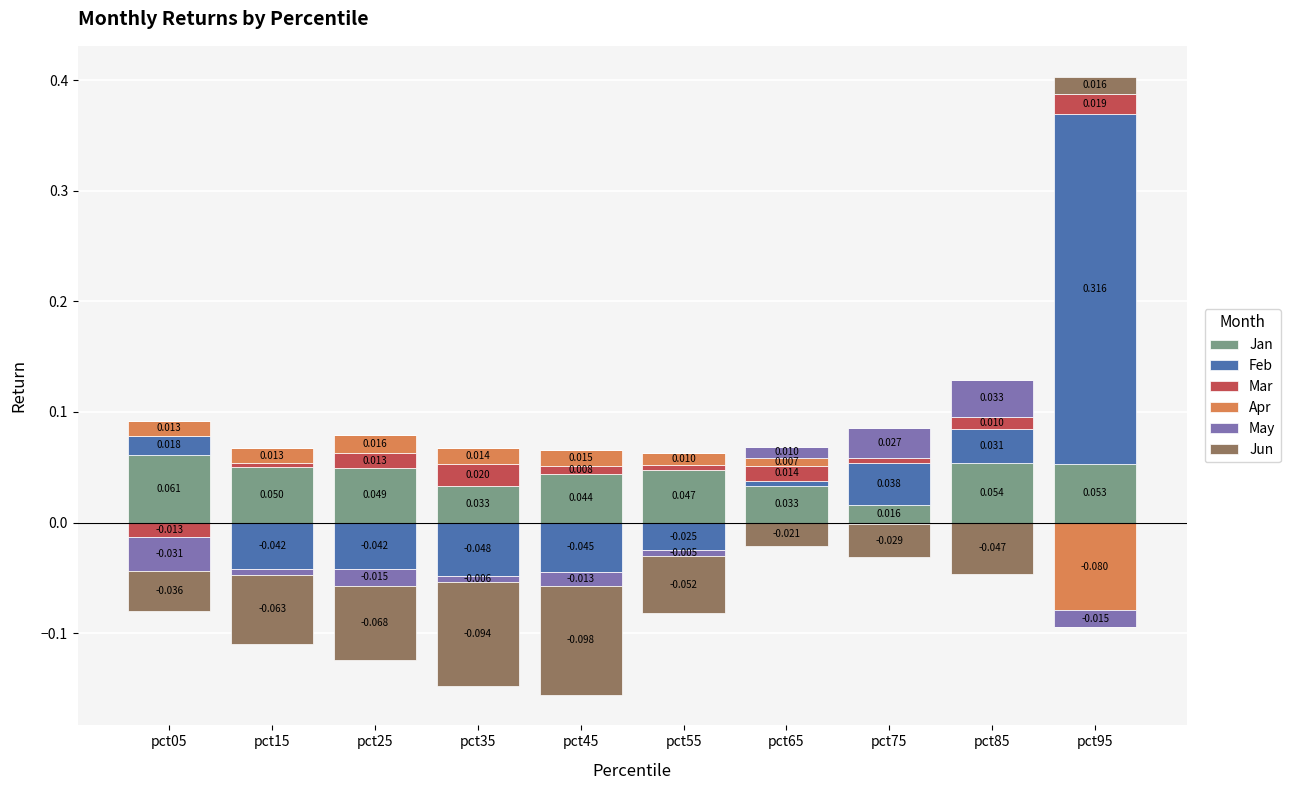

Rank the series by their maximum value, from highest to lowest.

Feb, Jan, May, Mar, Apr, Jun